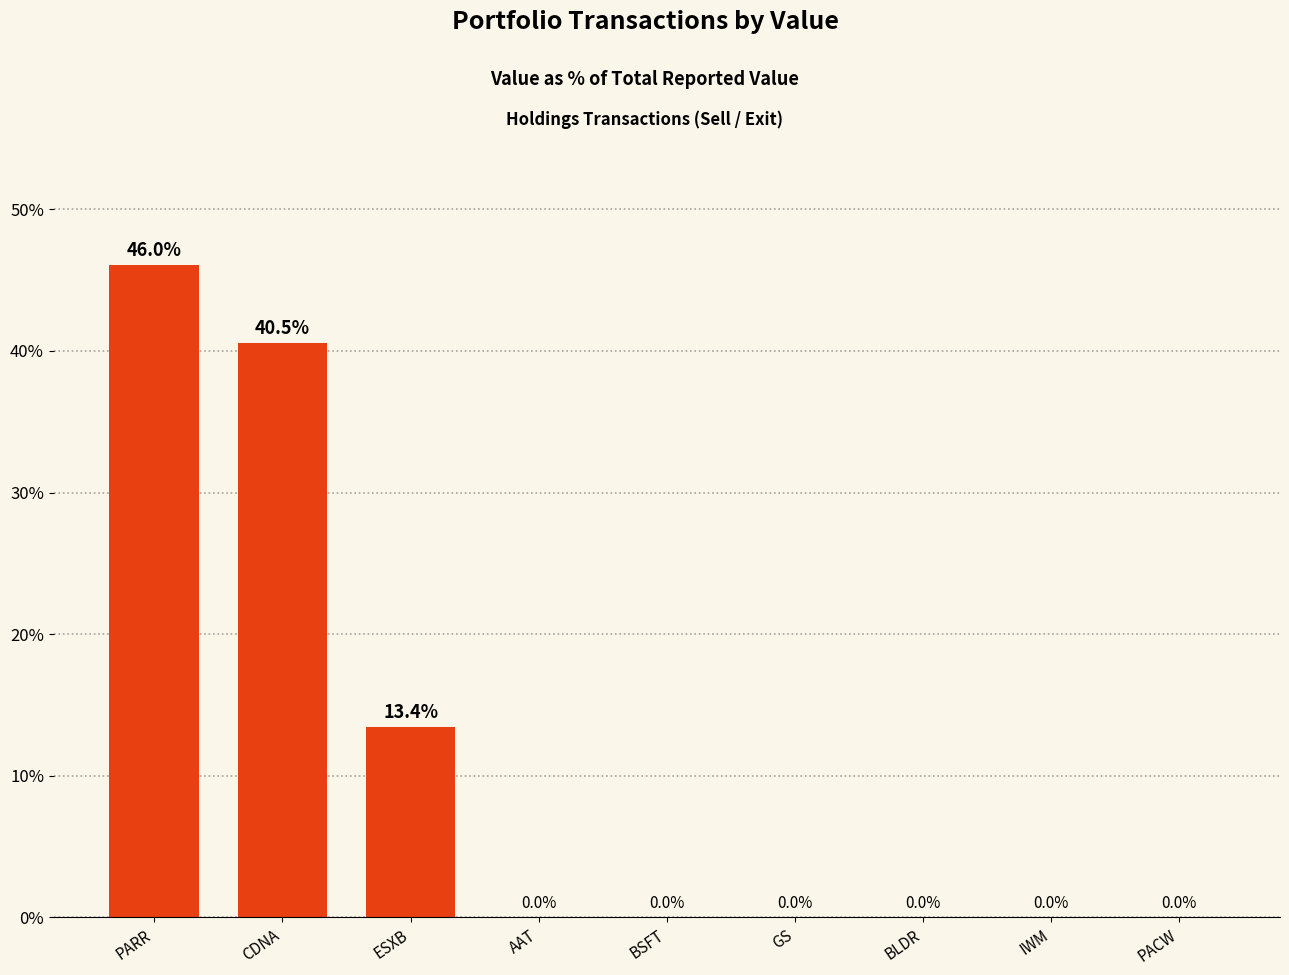

Reading left to right, transcribe all the data shown in this chart.

46.0	40.5	13.4	0.0	0.0	0.0	0.0	0.0	0.0